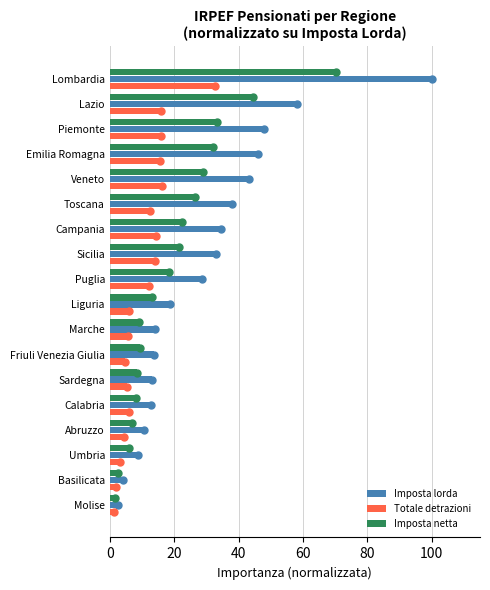

What is the average value of the Imposta lorda series?

29.3